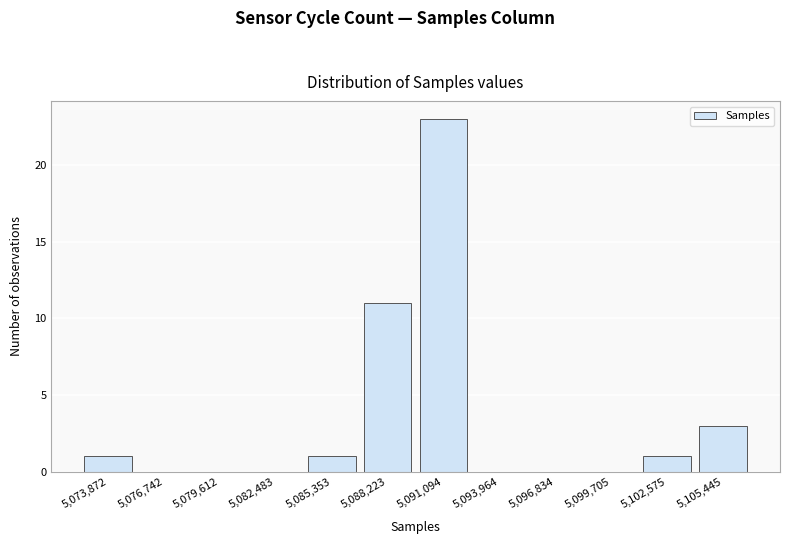

Which range on the x-axis has the tallest bar?

5089500 to 5092500